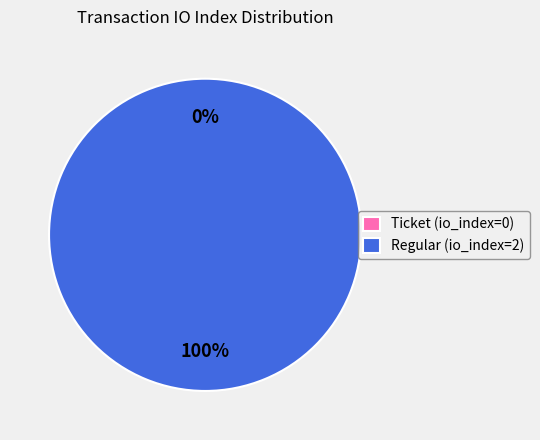

What is the smallest slice in the pie chart?

Ticket (io_index=0)